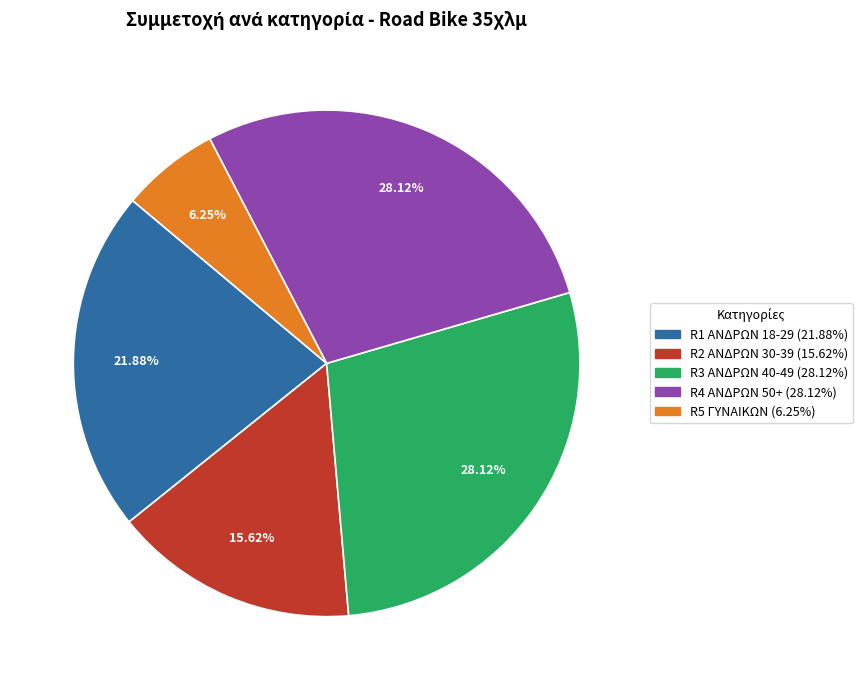

How many segments does this pie chart have?

5